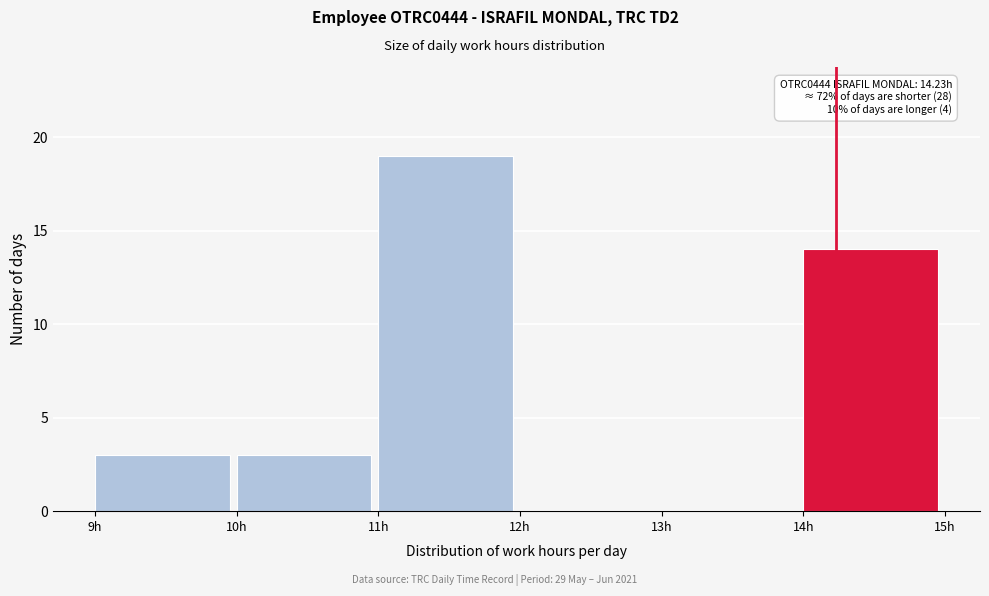

Which range on the x-axis has the tallest bar?

11 to 12